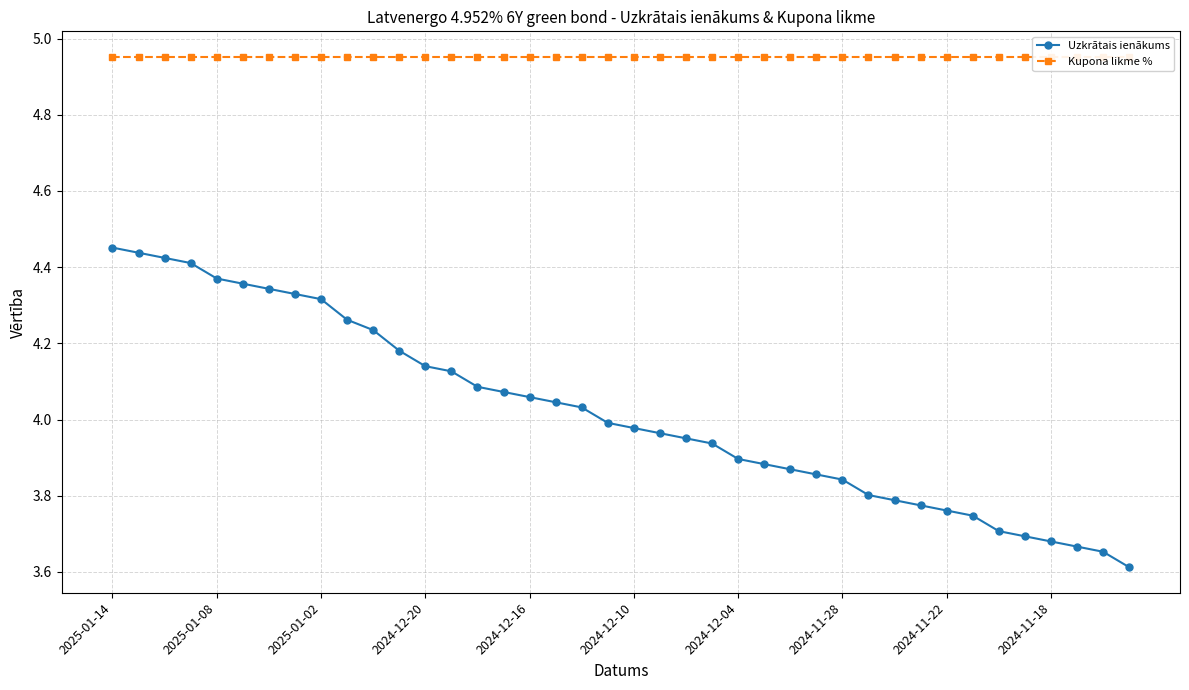

Which category has the lowest value in the Uzkrātais ienākums series?

39